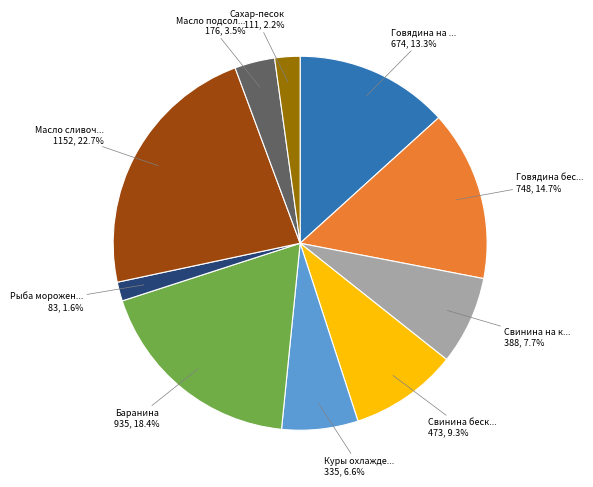

How many segments does this pie chart have?

10